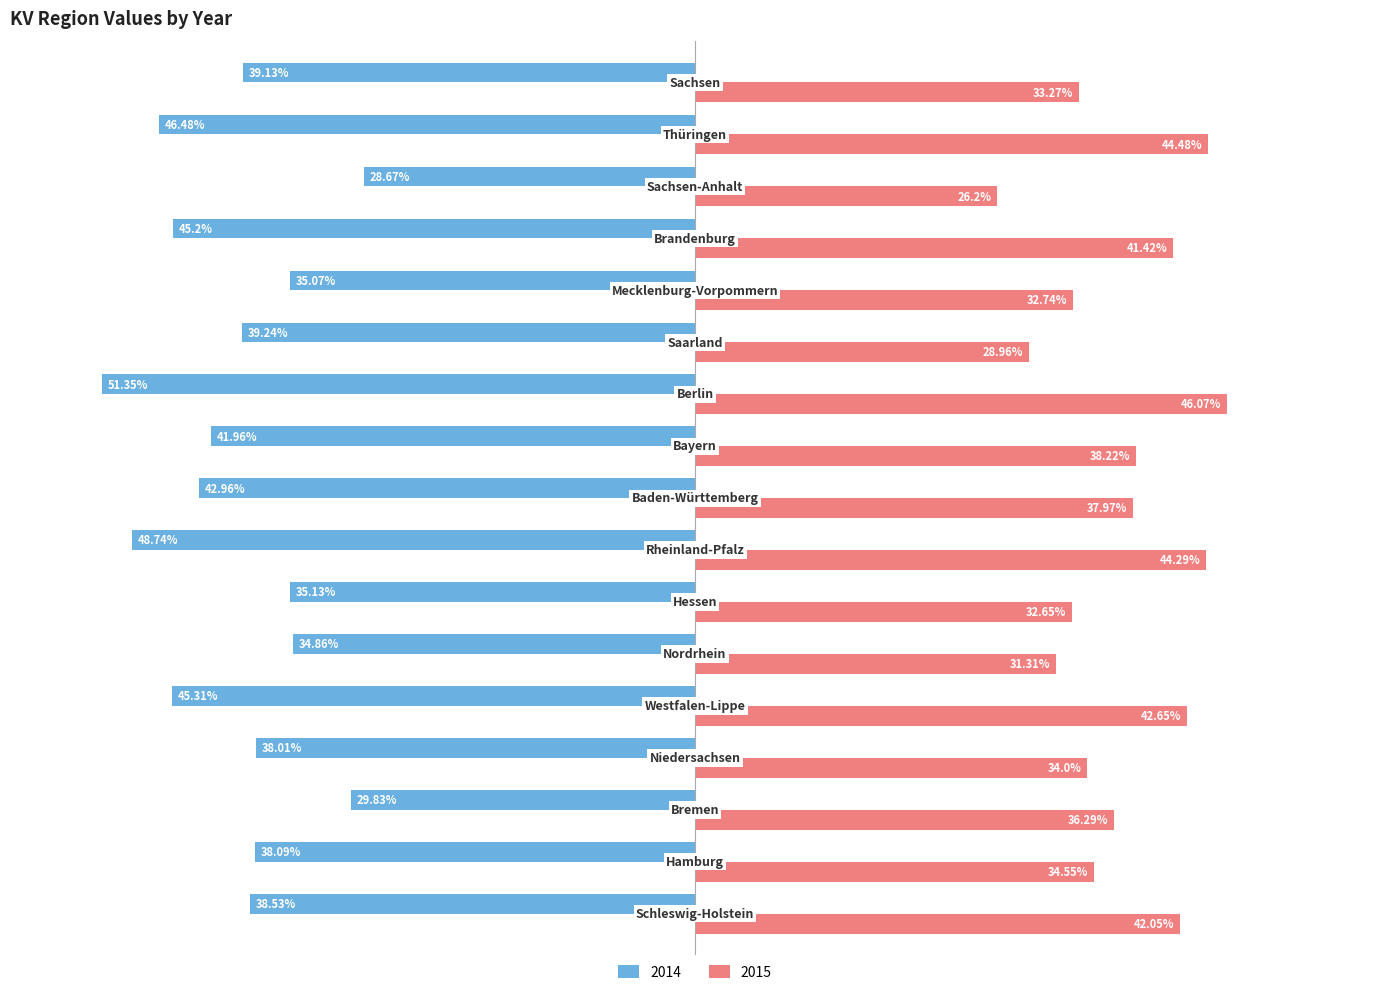

List the series in order of their peak value, highest first.

2015, 2014